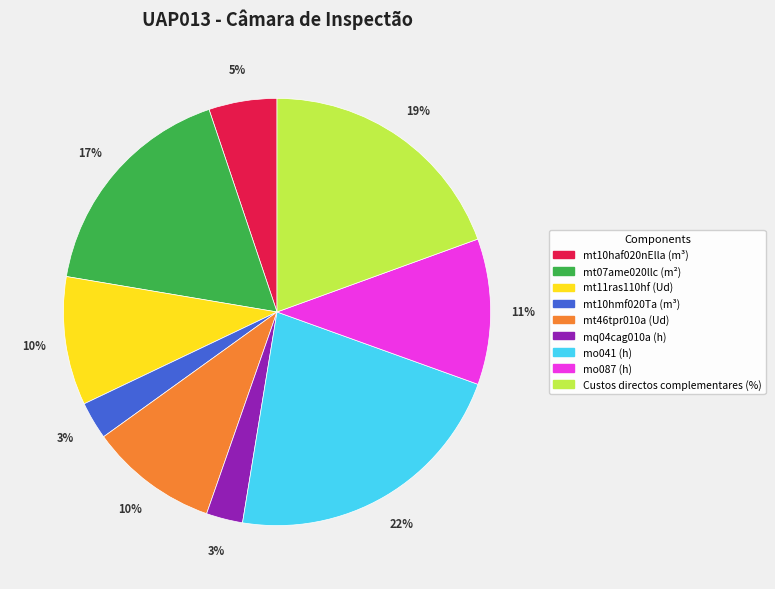

Is it true that mo087 (h) is 11% of the pie?

True